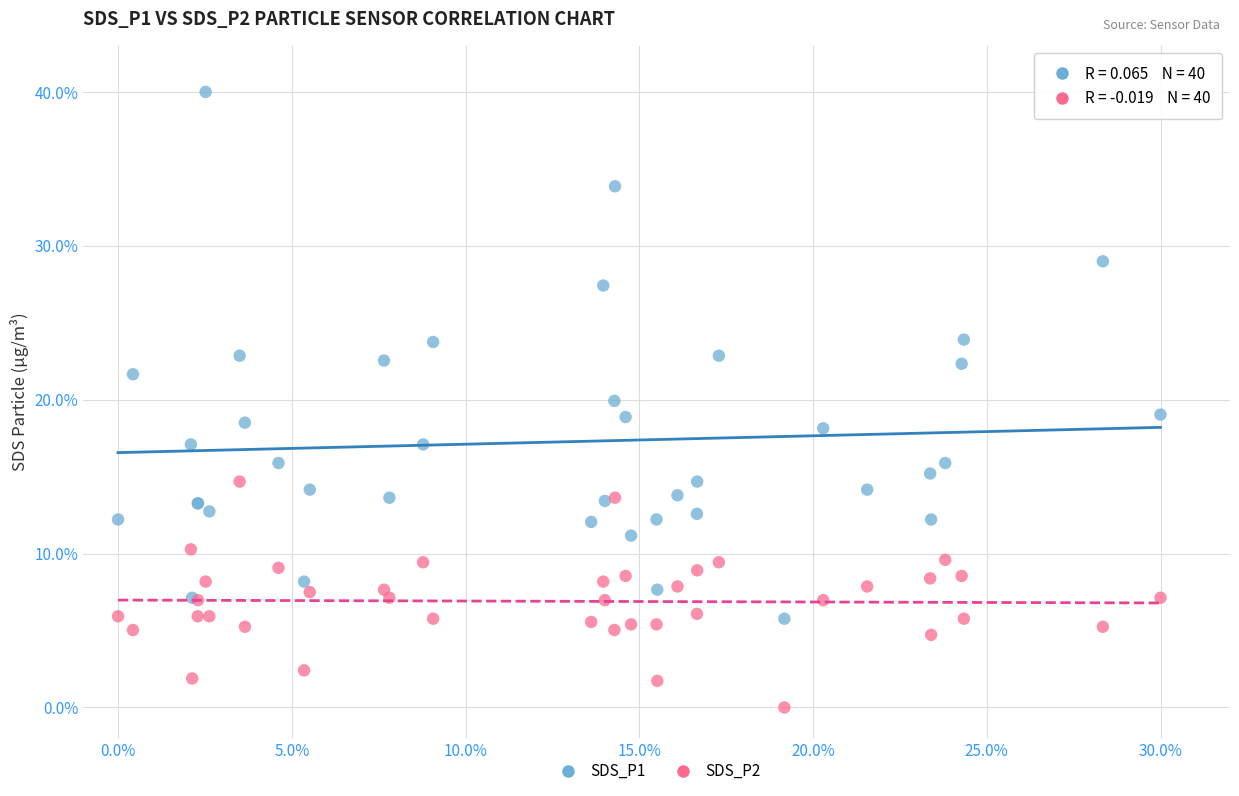

What are all the series names shown in the legend?

SDS_P1, SDS_P2